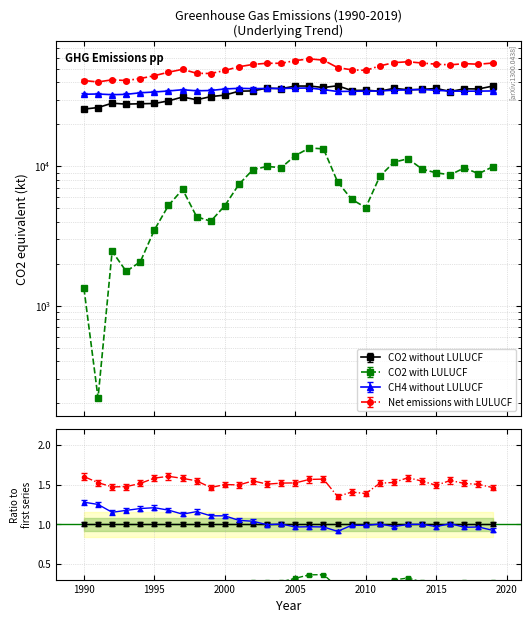

Where is the first local maximum for CH4 without LULUCF?

1991